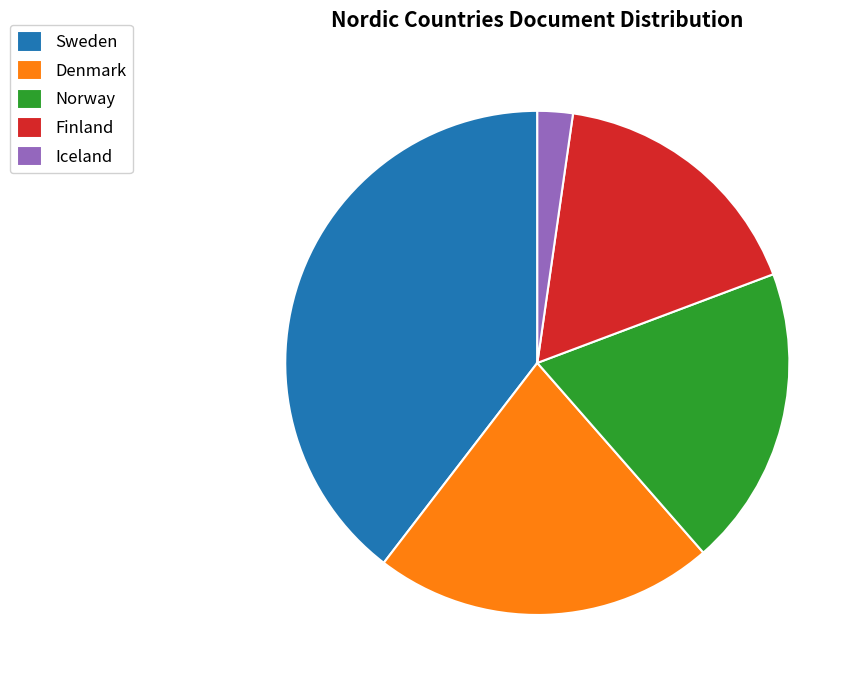

Which slice is the largest?

Sweden